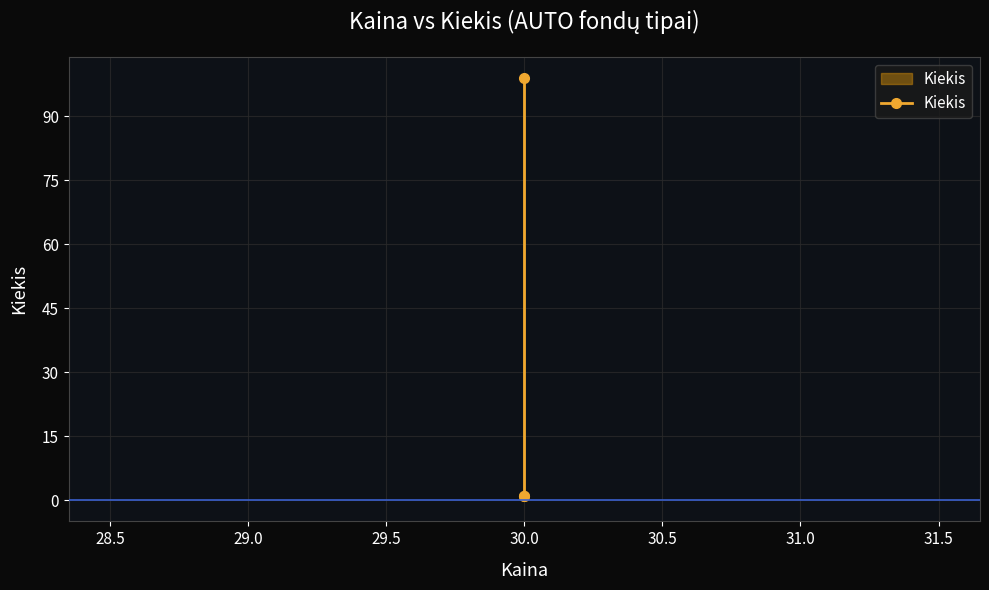

The chart shows a value of 24 at 30.0. True or false?

False